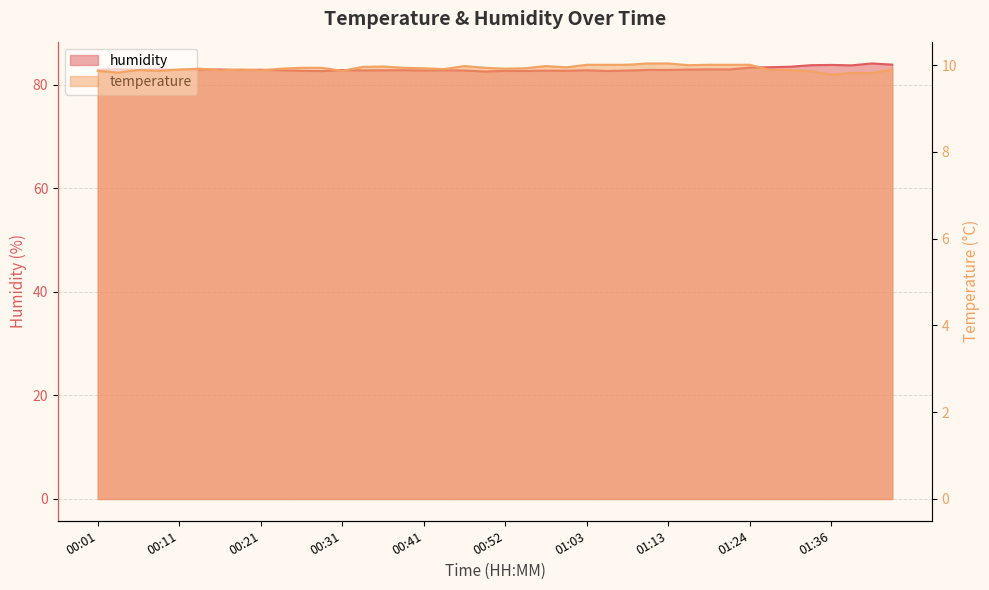

What is the average value of the temperature series?

9.9